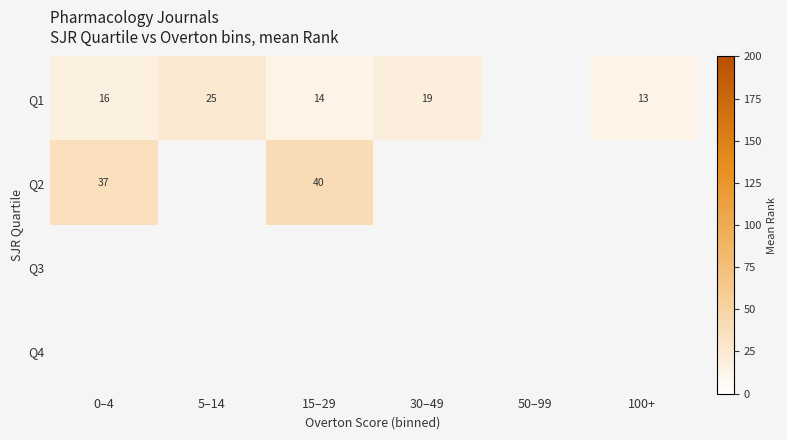

The Q1 series shows 16.0 at 0–4. True or false?

True